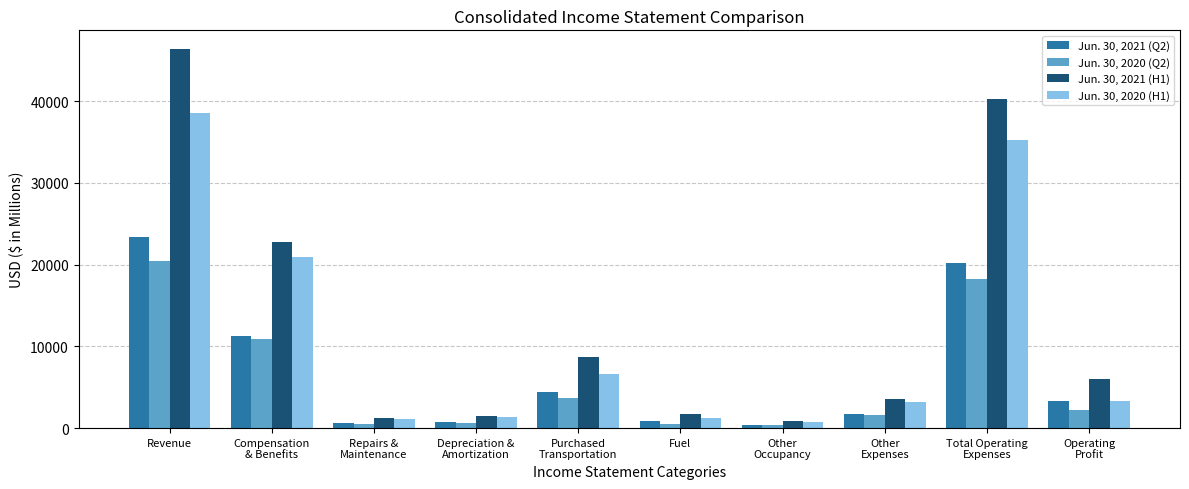

The value of Jun. 30, 2020 (H1) at Depreciation &
Amortization is 1309. True or false?

True